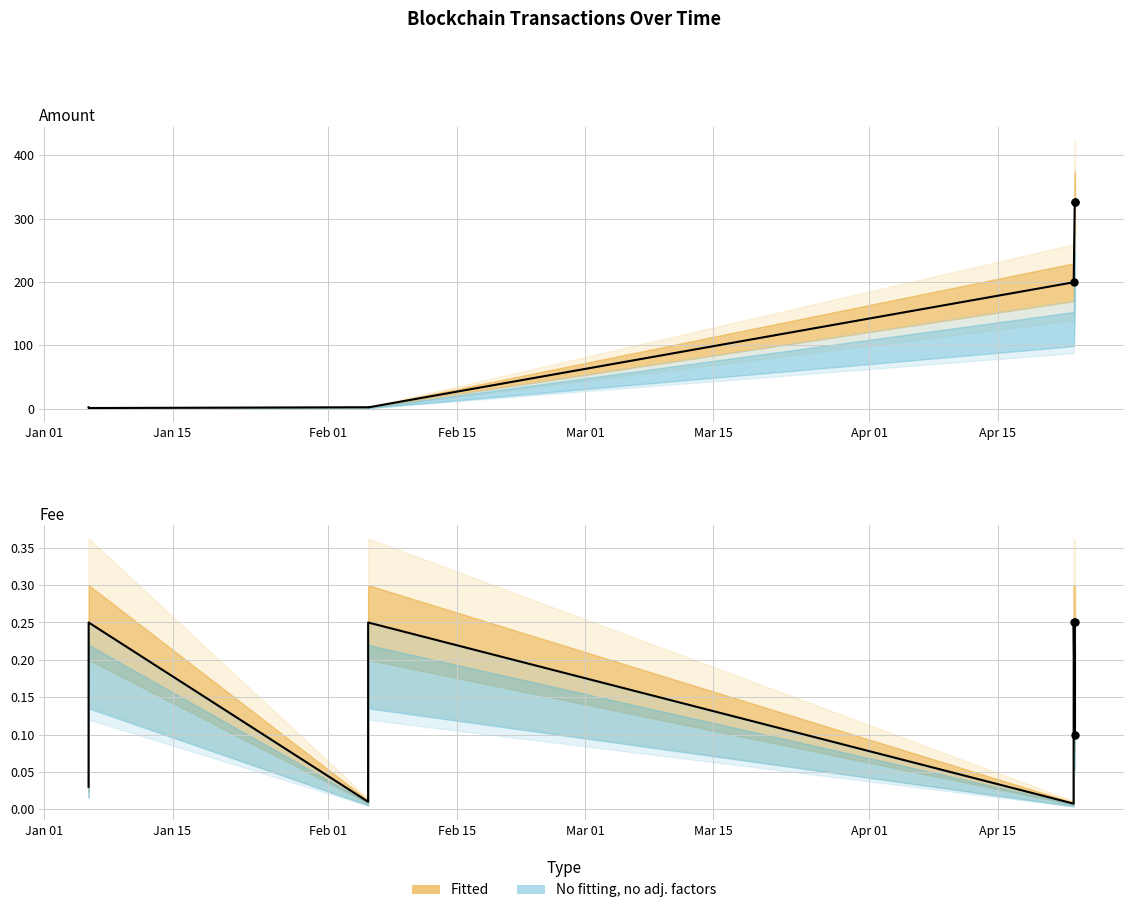

At which category does Amount (observed) reach its first local peak?

Feb 01